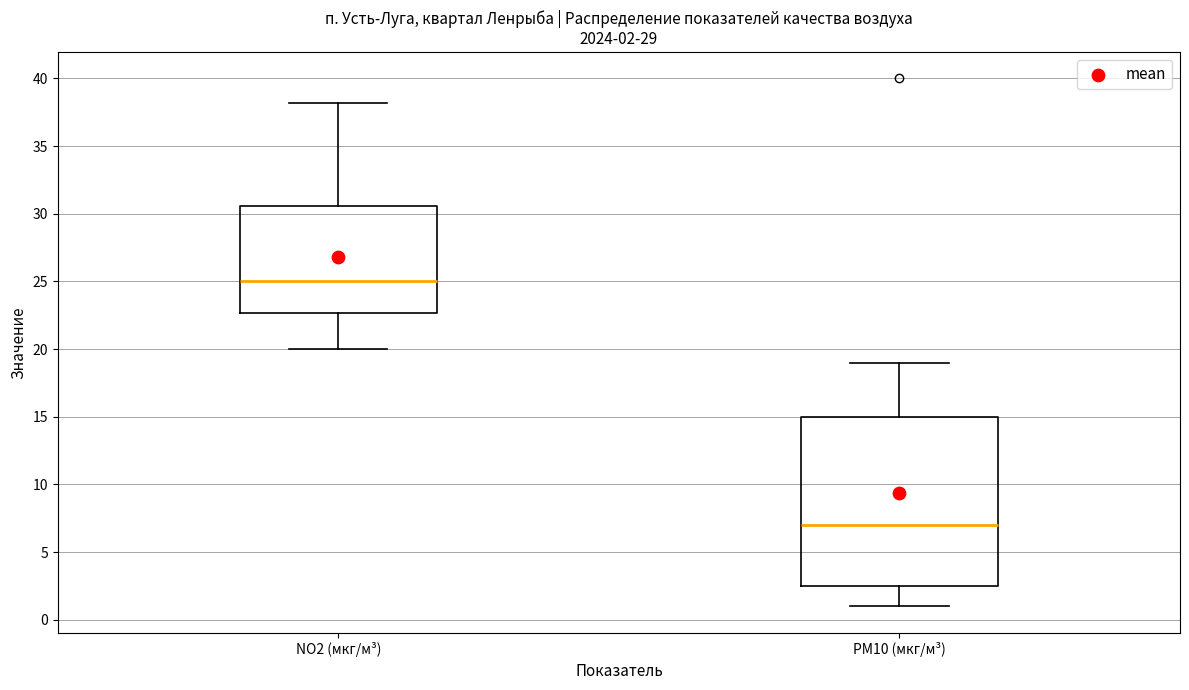

Which box's median line is the highest?

NO2 (мкг/м³)